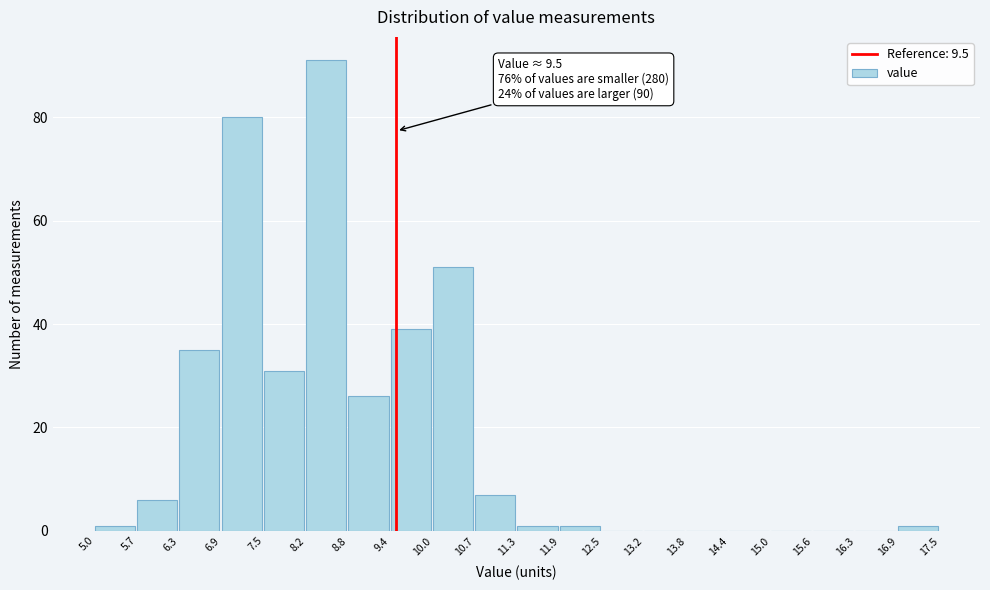

Over which range of the x-axis is the bar tallest?

8.2 to 8.8